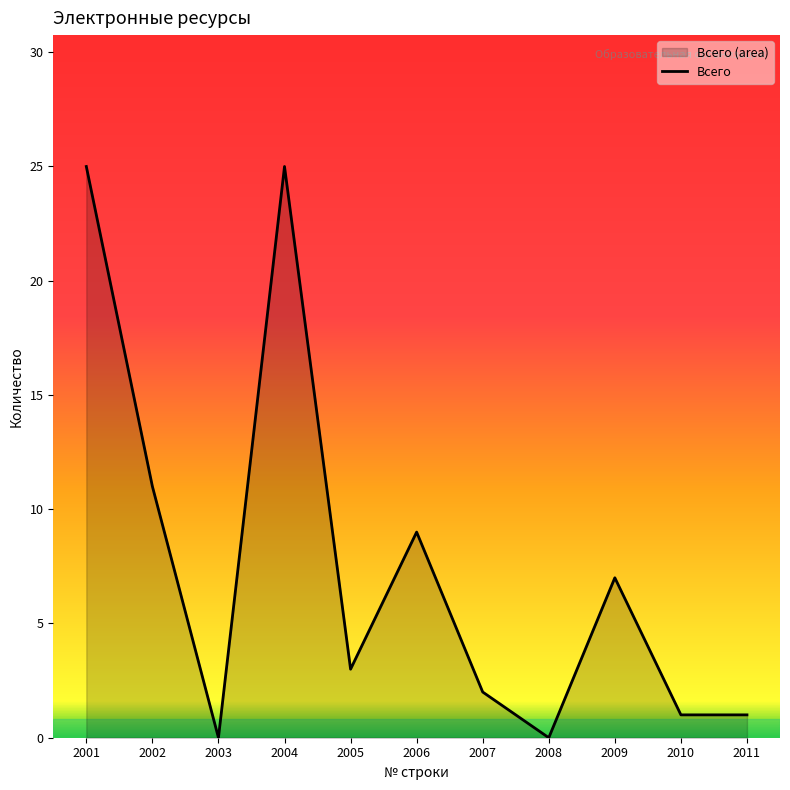

Count the number of values greater than 3.

5